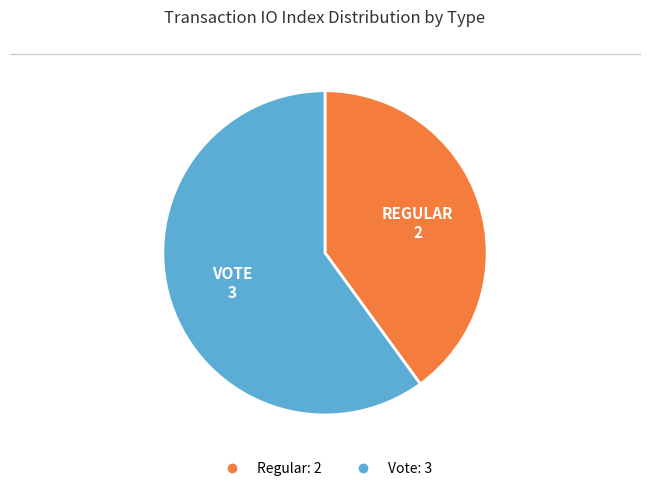

Is there any slice that represents more than half of the pie?

Yes